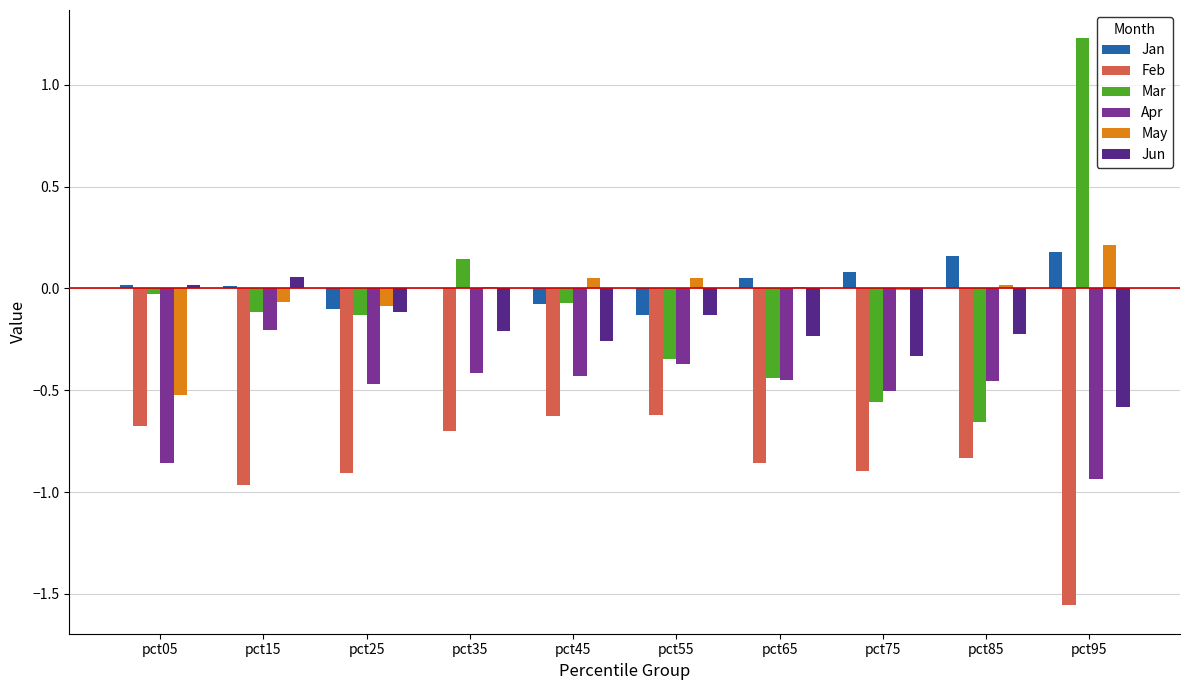

Which label corresponds to the largest value in the chart?

pct95